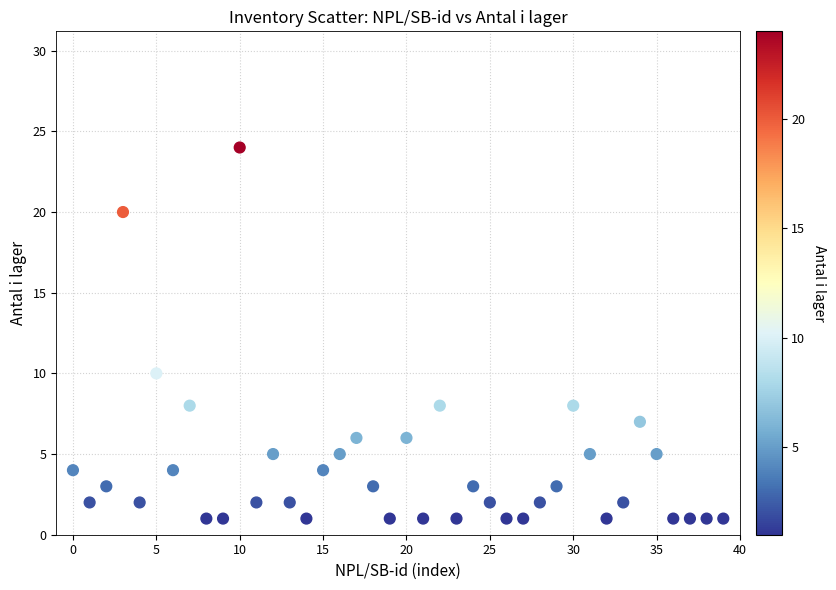

What Y value in the scatter plot is closest to 12?

10